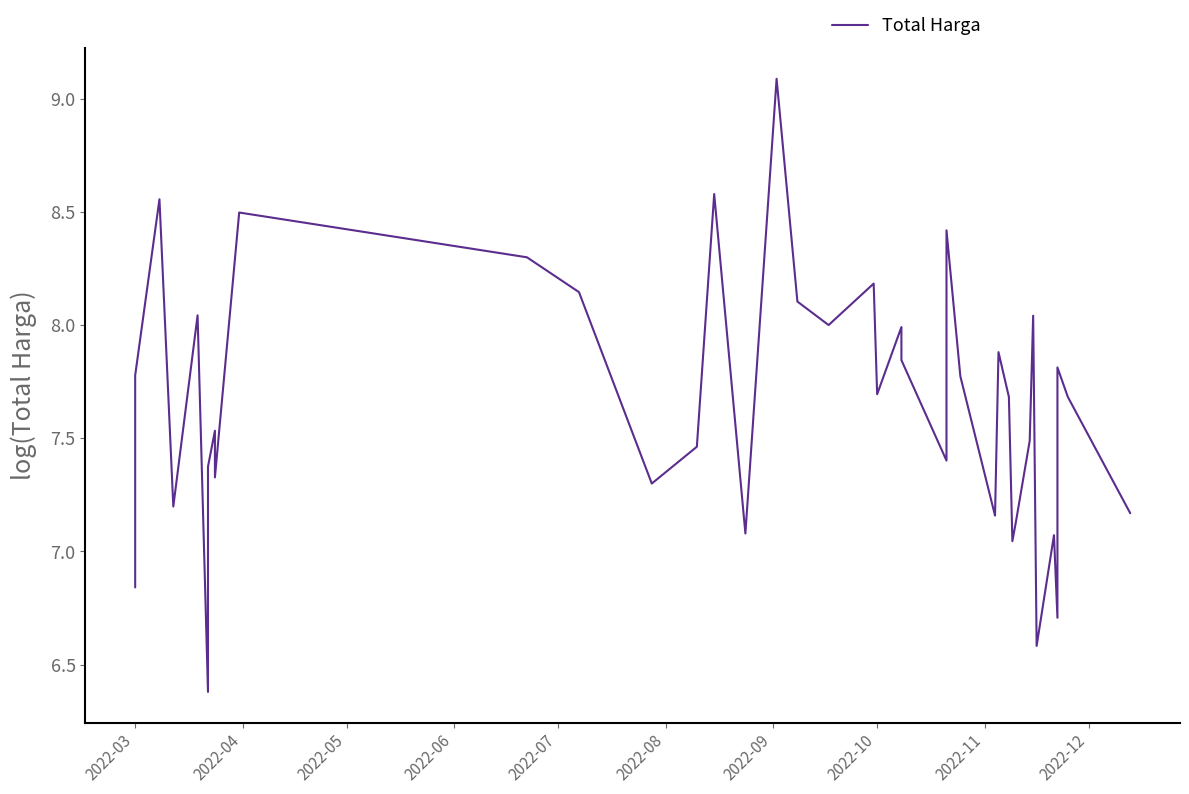

What is the change in value from 2022-04 to 2022-09?

-0.4